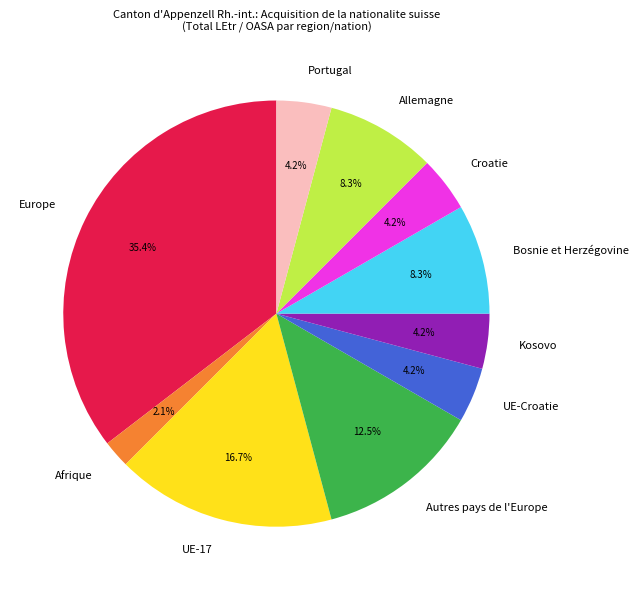

To the nearest percent, what percentage of the pie is Croatie?

4%